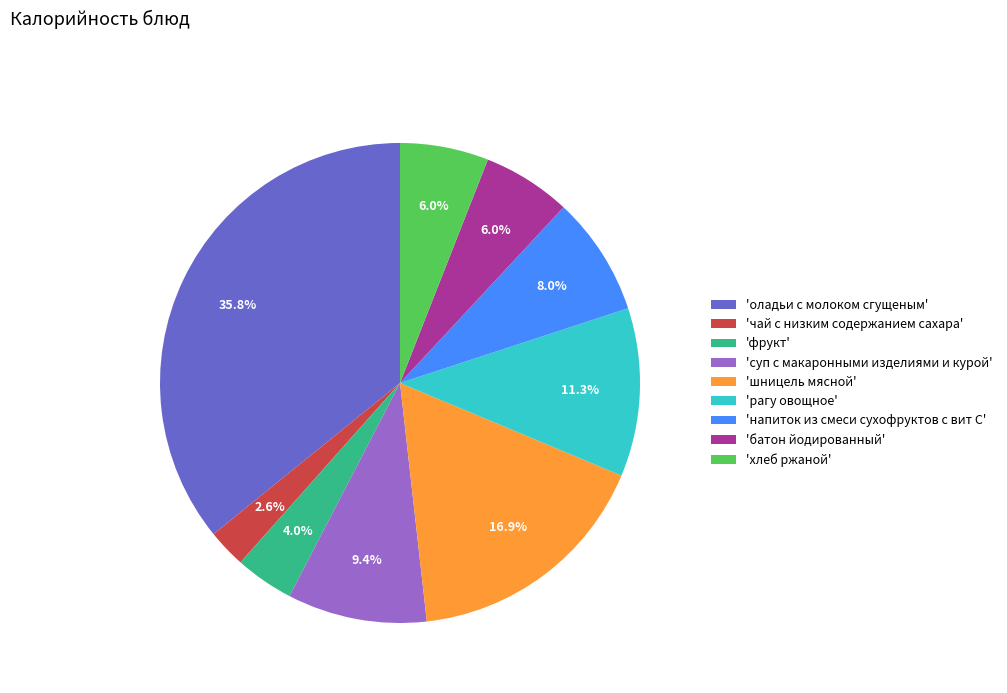

Which category has the biggest portion of the pie?

'оладьи с молоком сгущеным'